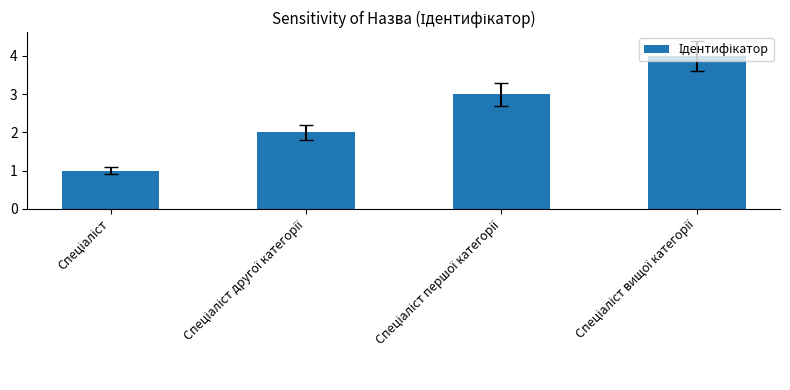

How many data points are less than 3?

2